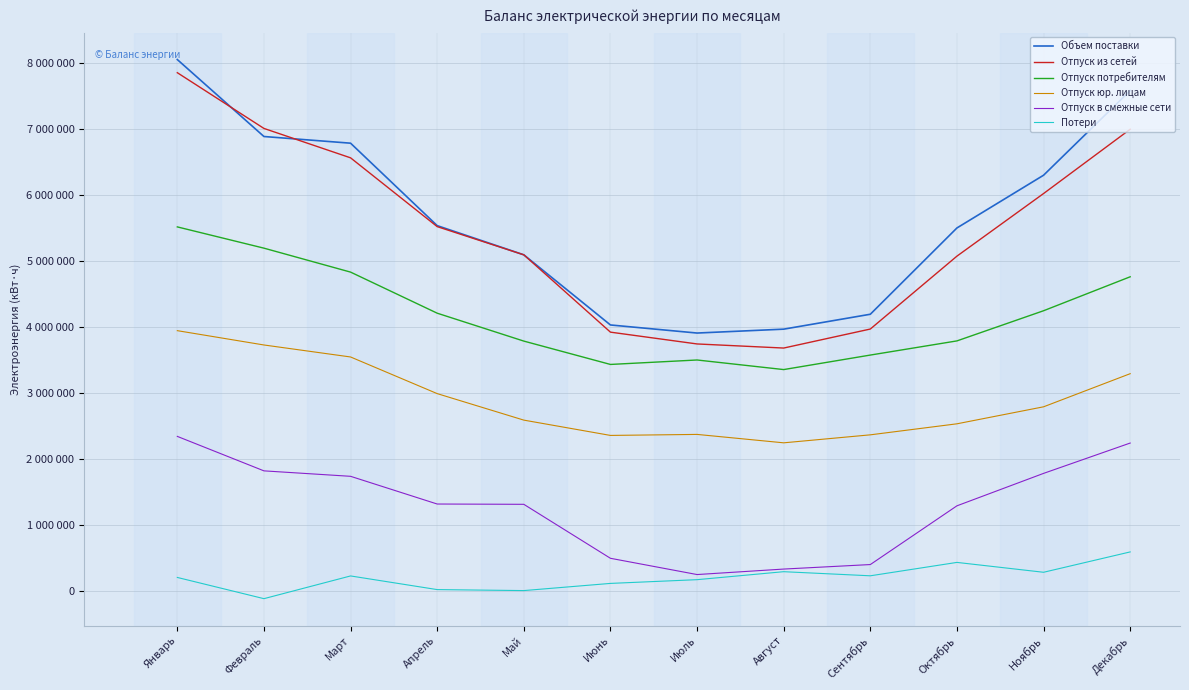

How many interior local valleys does the Объем поставки series have?

1